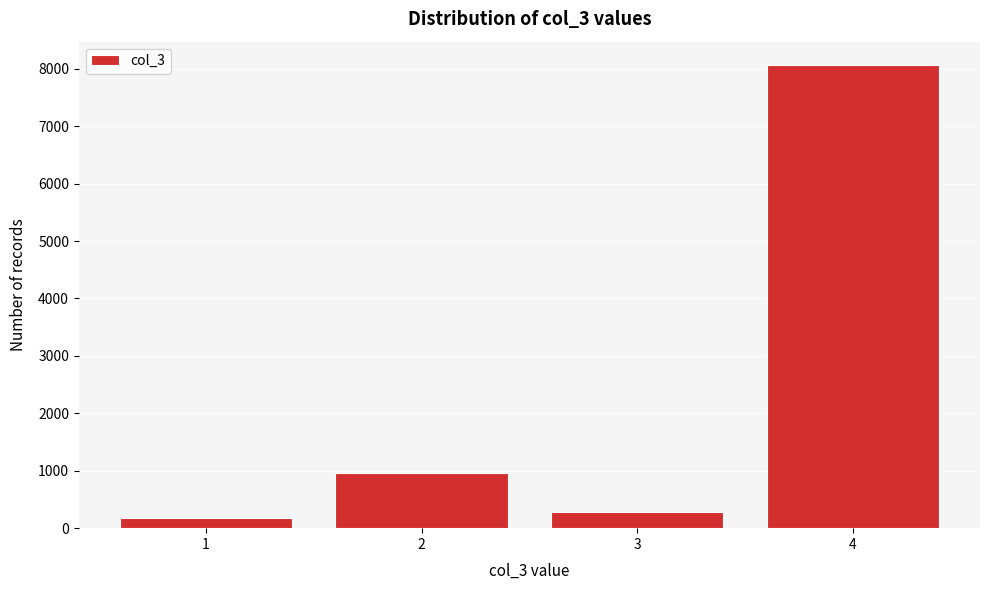

Reading left to right, list all the values displayed in this chart.

1=184	2=965	3=286	4=8069